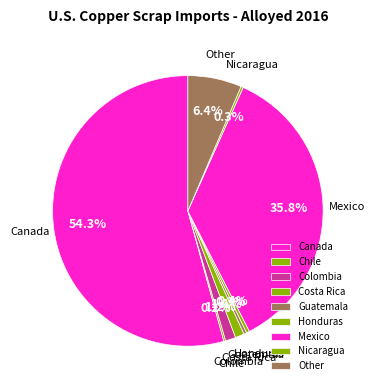

To the nearest percent, what is the combined percentage of Honduras and Other?

7%